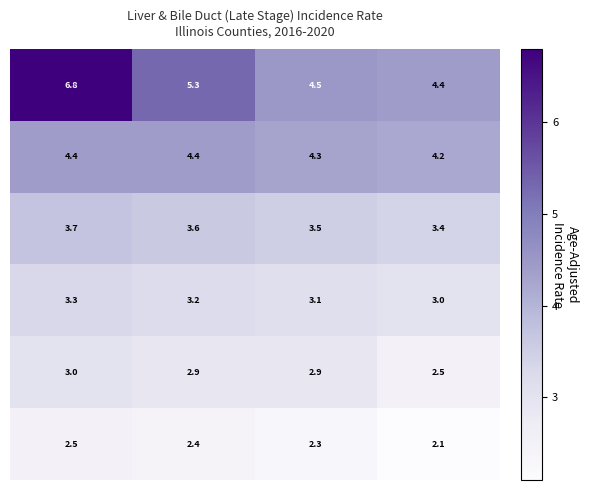

What is the minimum value shown in the chart?

2.1